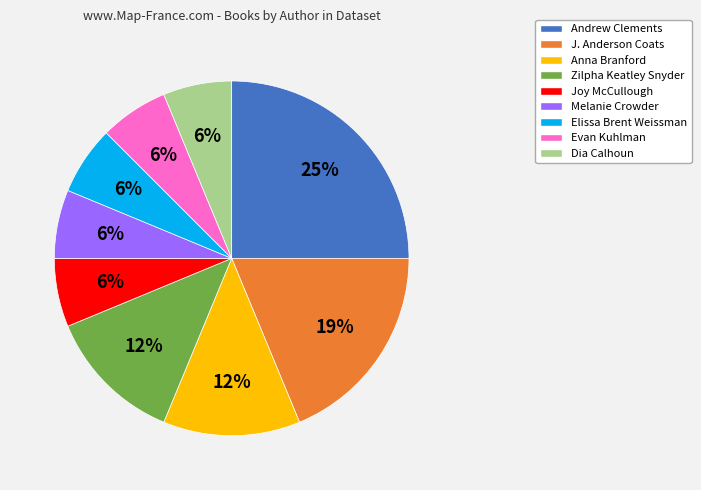

How many slices are in this pie chart?

9